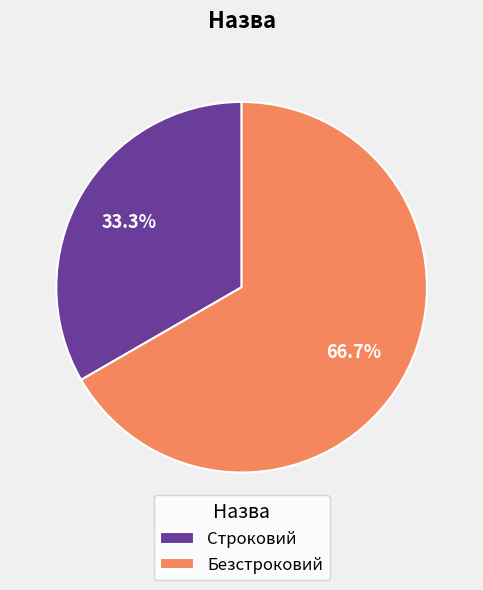

Is the sum of Безстроковий and Строковий greater than half?

Yes